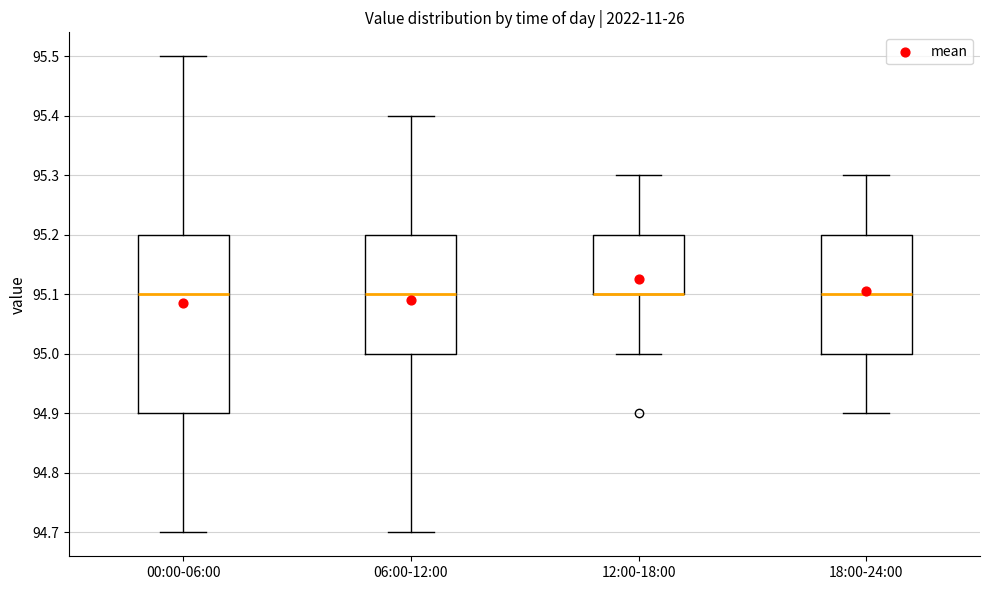

Reading left to right, read every box against the y-axis: the position of its median line, the range the box covers, and the ends of its whiskers. The values are not printed on the chart, so give them approximately, as read against the axis.

00:00-06:00: median 95.1, box 94.9 to 95.2, whiskers 94.7 to 95.5
06:00-12:00: median 95.1, box 95.0 to 95.2, whiskers 94.7 to 95.4
12:00-18:00: median 95.1 (drawn on the box's lower edge), box 95.1 to 95.2, whiskers 95.0 to 95.3
18:00-24:00: median 95.1, box 95.0 to 95.2, whiskers 94.9 to 95.3